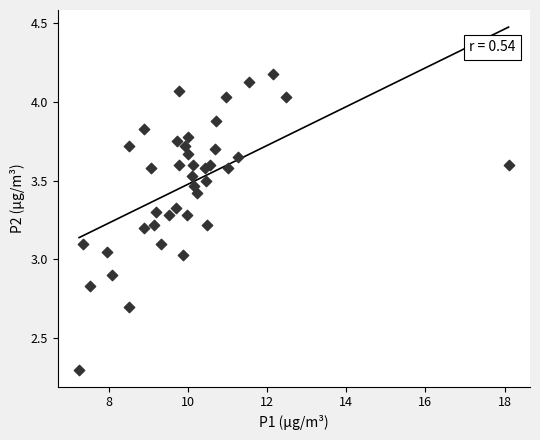

What is the range of Y values (max minus min)?

1.9